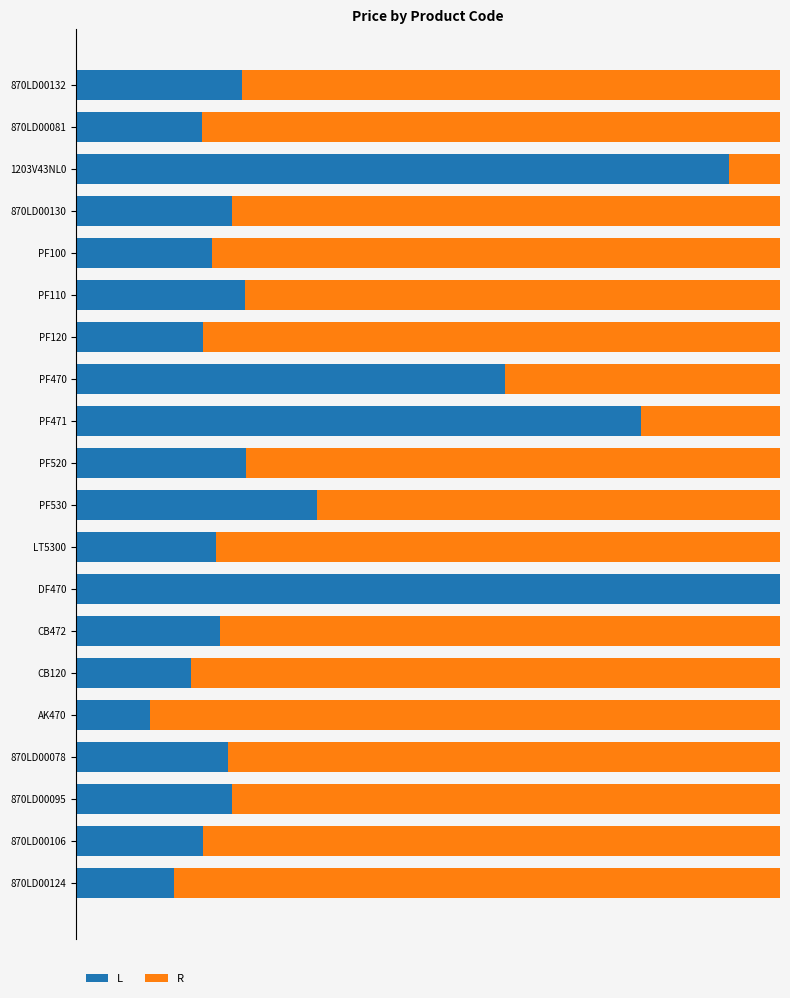

What are all the series names shown in the legend?

L, R